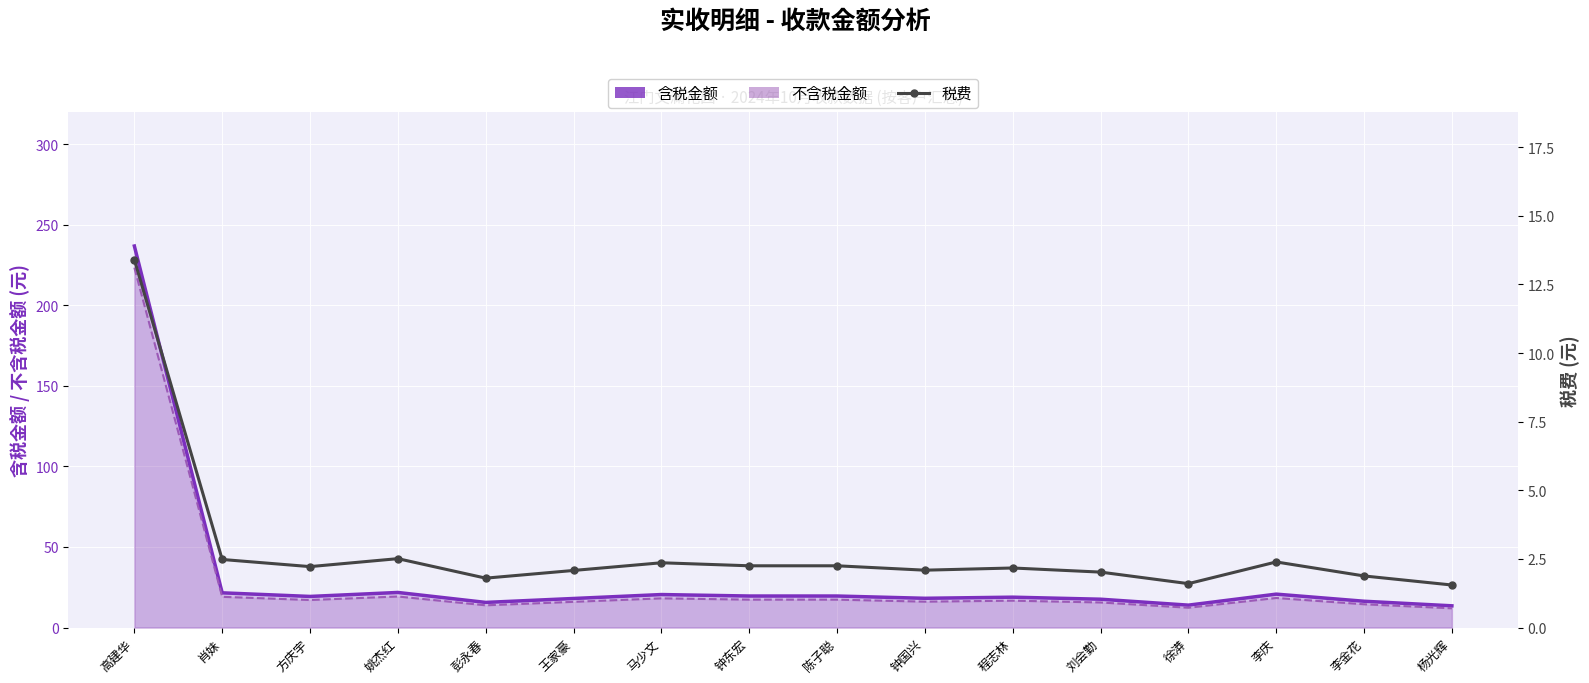

What is the approximate value of 不含税金额 at 高建华?

223.4